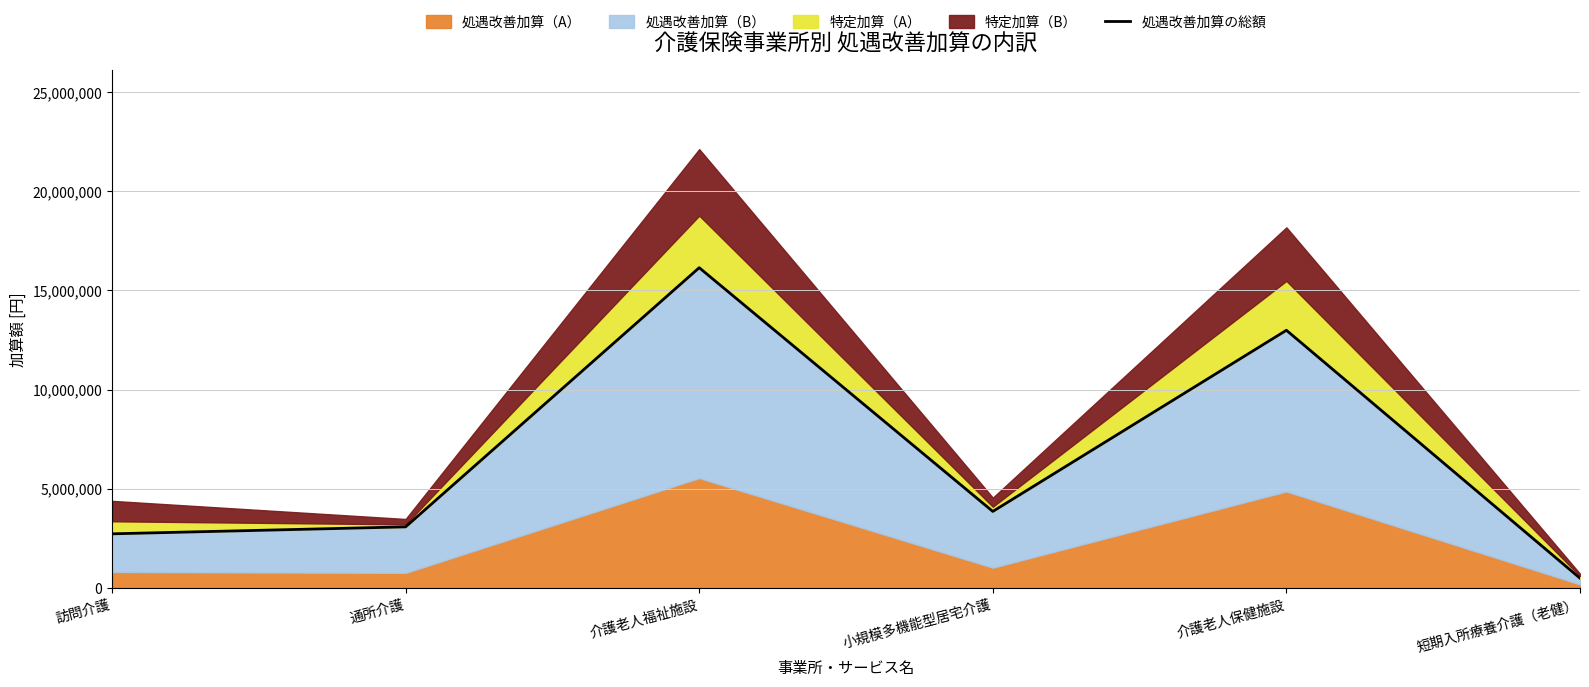

List the labels in order of value, largest first.

介護老人福祉施設, 介護老人保健施設, 小規模多機能型居宅介護, 通所介護, 訪問介護, 短期入所療養介護（老健）